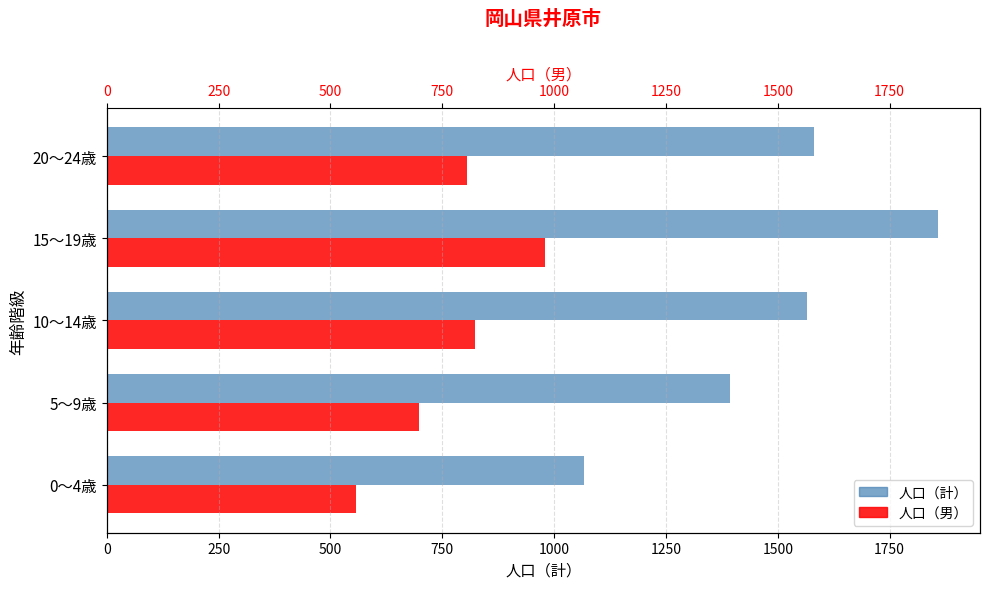

The 男 (Male) series shows 806 at 20～24歳. True or false?

True